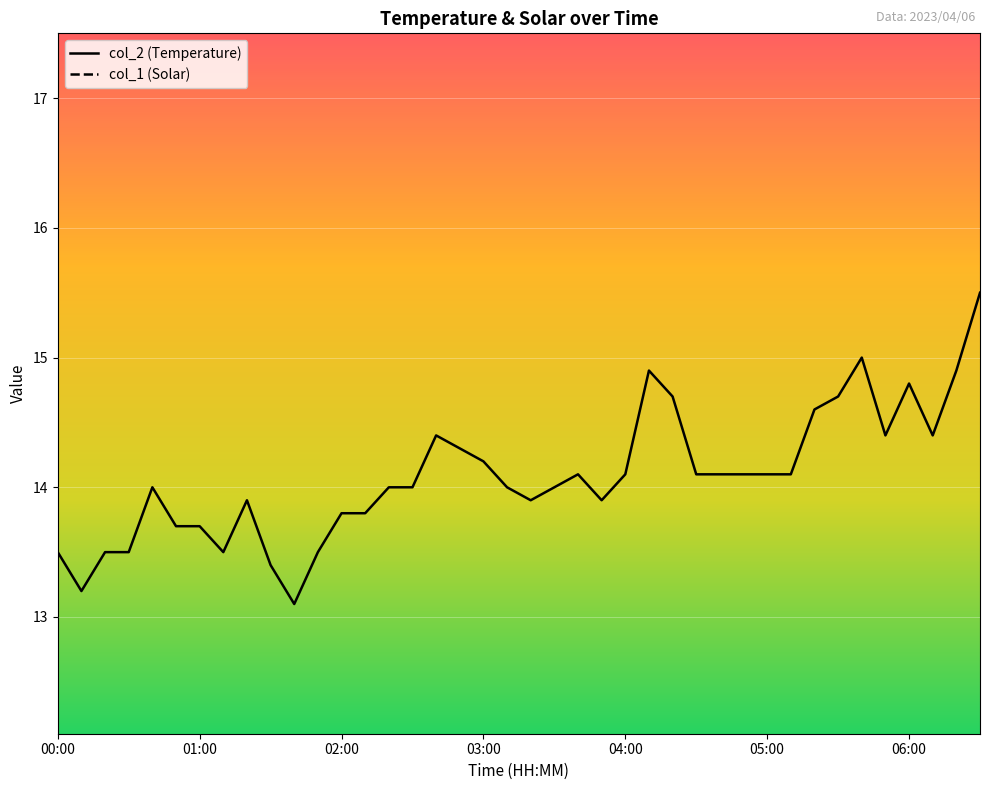

Where does the data first go above 14?

02:40